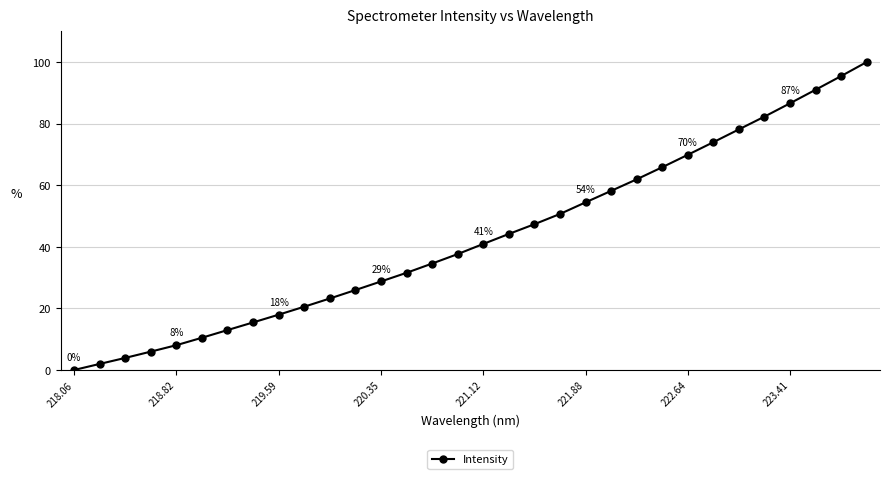

What is the maximum value shown in the chart?

100.0